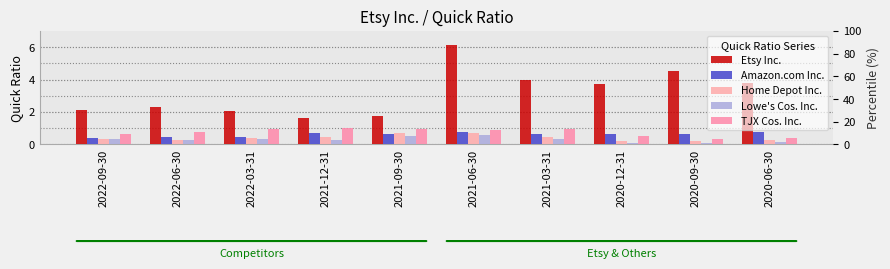

What are all the series names shown in the legend?

Etsy Inc., Amazon.com Inc., Home Depot Inc., Lowe's Cos. Inc., TJX Cos. Inc.